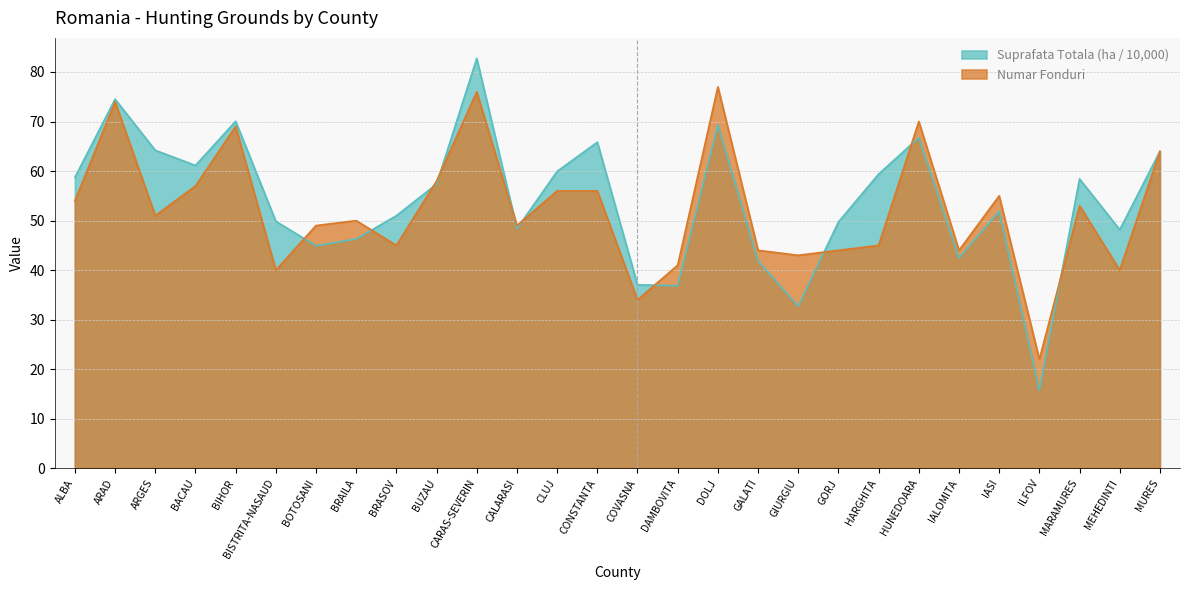

At which category is the sum across all series the highest?

CARAS-SEVERIN